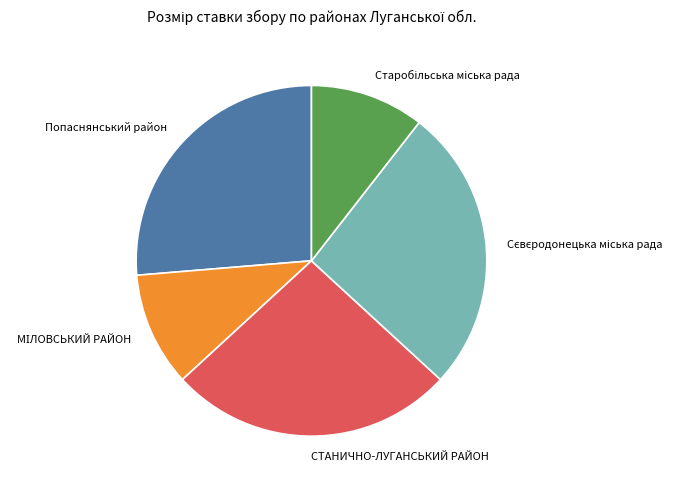

True or false: Попаснянський район accounts for 16% of the total.

False